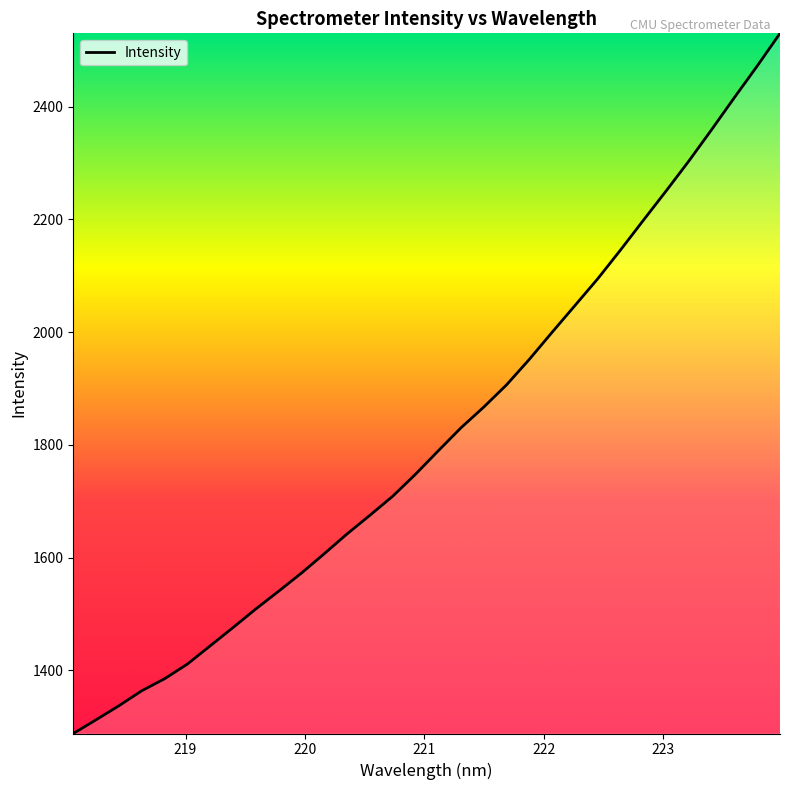

What is the minimum value shown in the chart?

1288.0